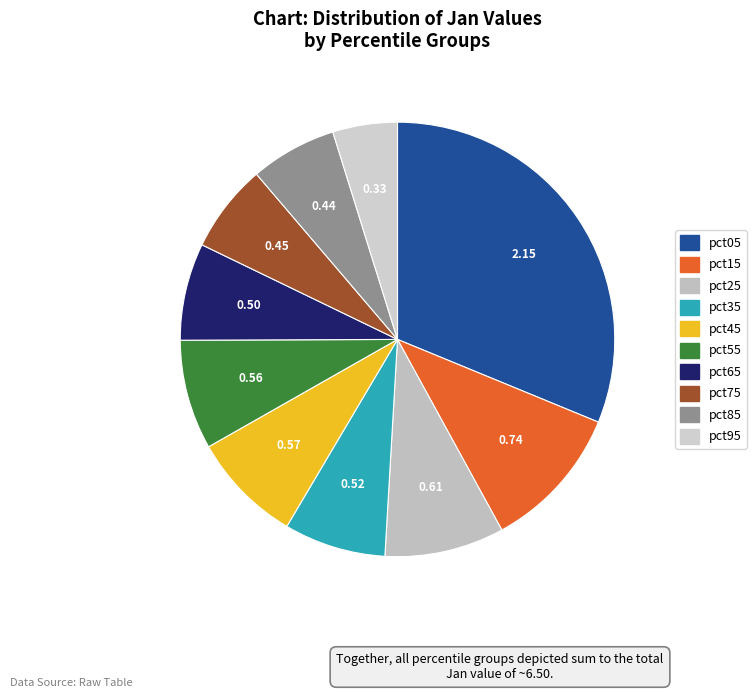

How many slices are in this pie chart?

10